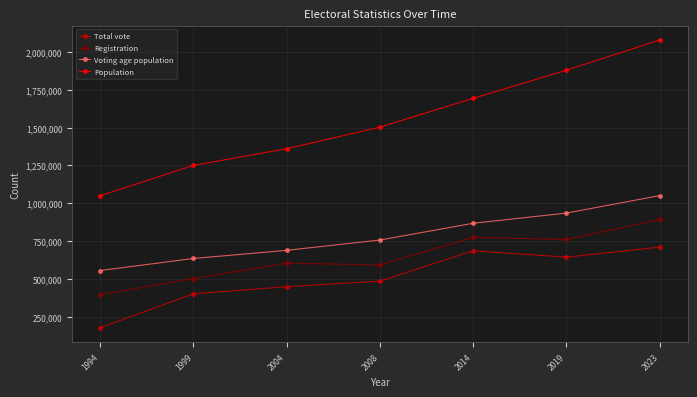

At which category does the chart reach its peak across all series?

2023